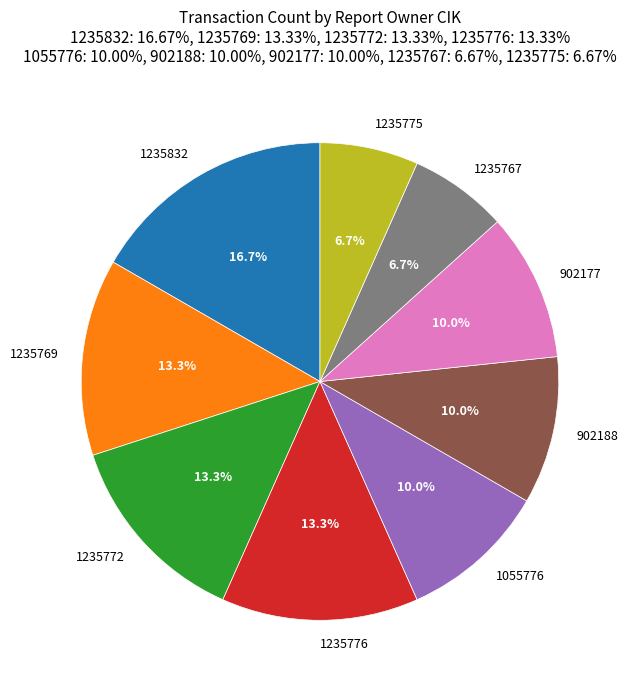

Does 902177 represent more than half of the total?

No